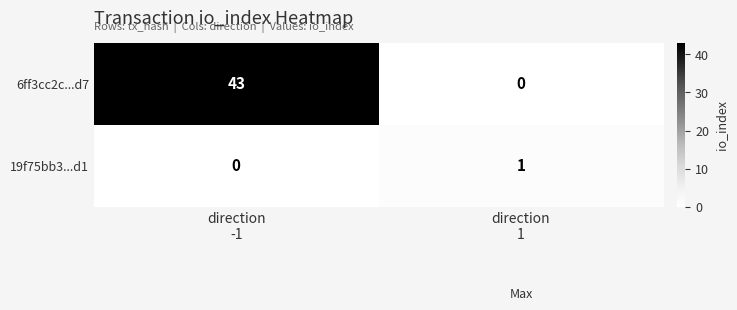

Reading left to right, transcribe all the data shown in this chart.

6ff3cc2c...d7: 43	0
19f75bb3...d1: 0	1